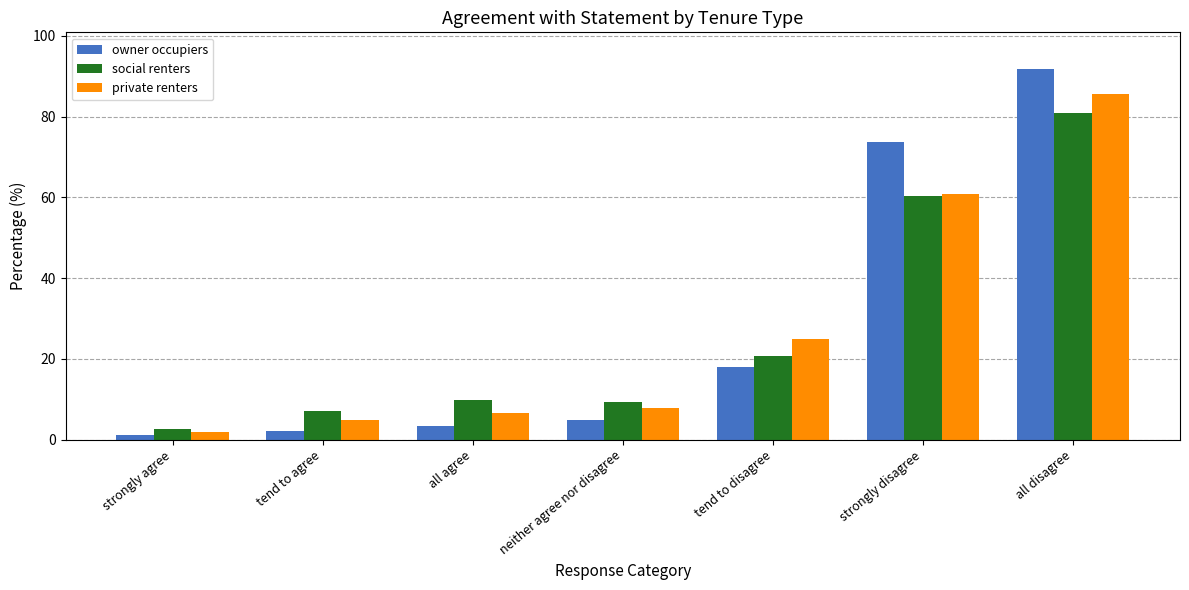

The owner occupiers series shows 4.1 at tend to disagree. True or false?

False